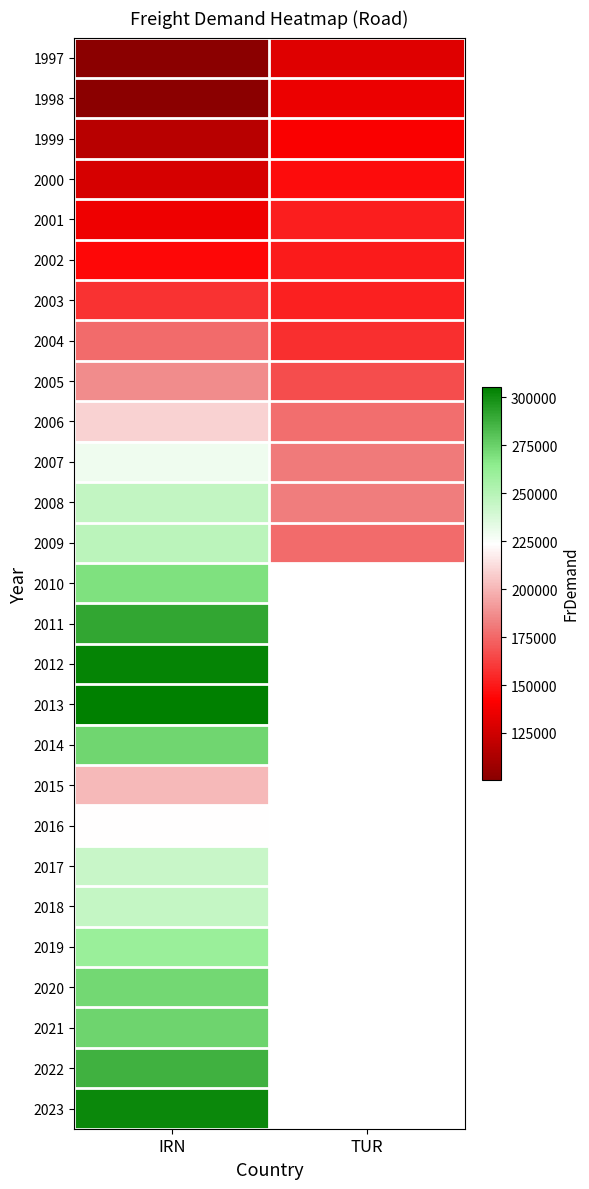

What is the minimum value shown in the chart?

100729.0